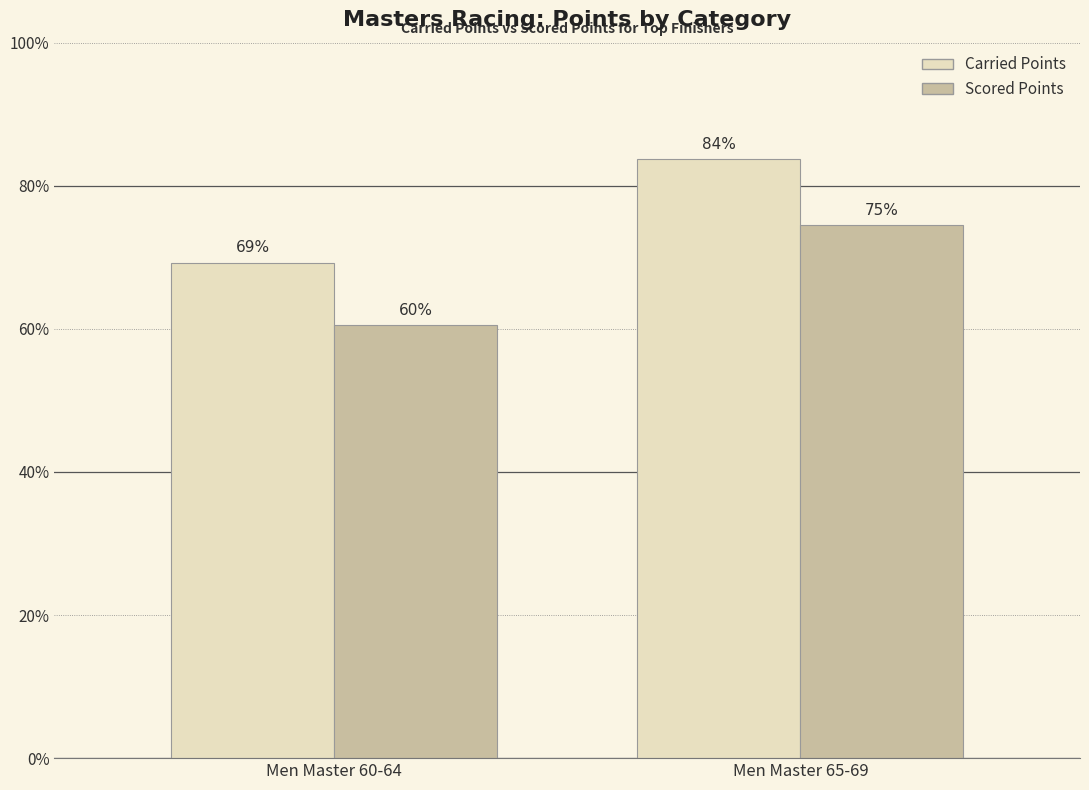

Reading left to right, what are all the values shown in this chart?

Carried Points: Men Master 60-64=346.3	Men Master 65-69=418.5
Scored Points: Men Master 60-64=302.4	Men Master 65-69=372.7